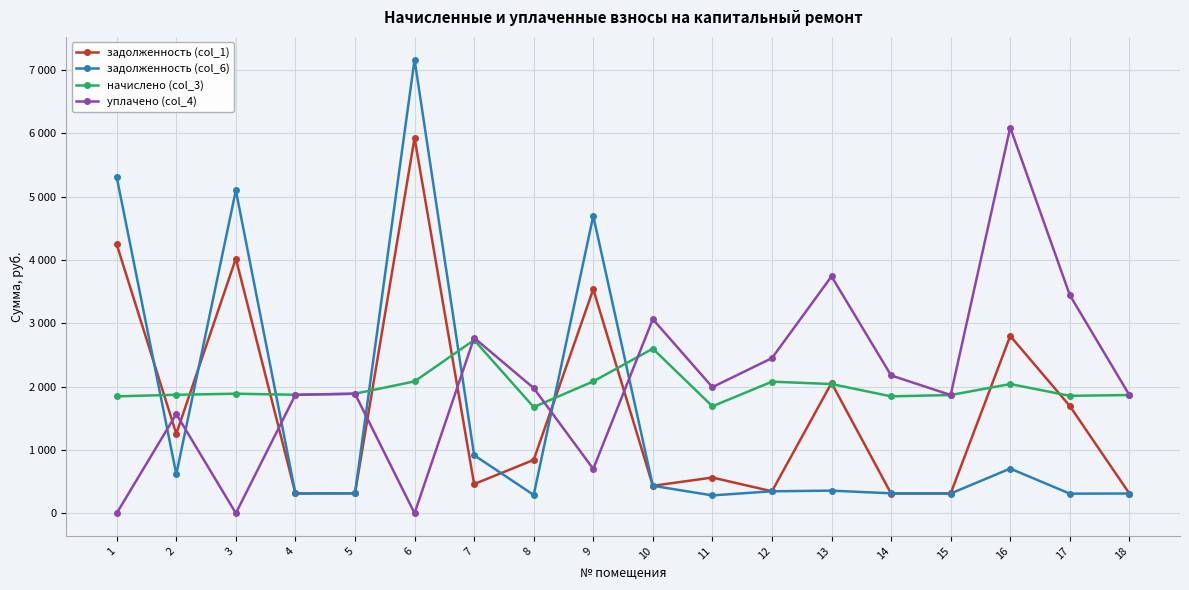

Is this an area chart (filled region under the line)?

No